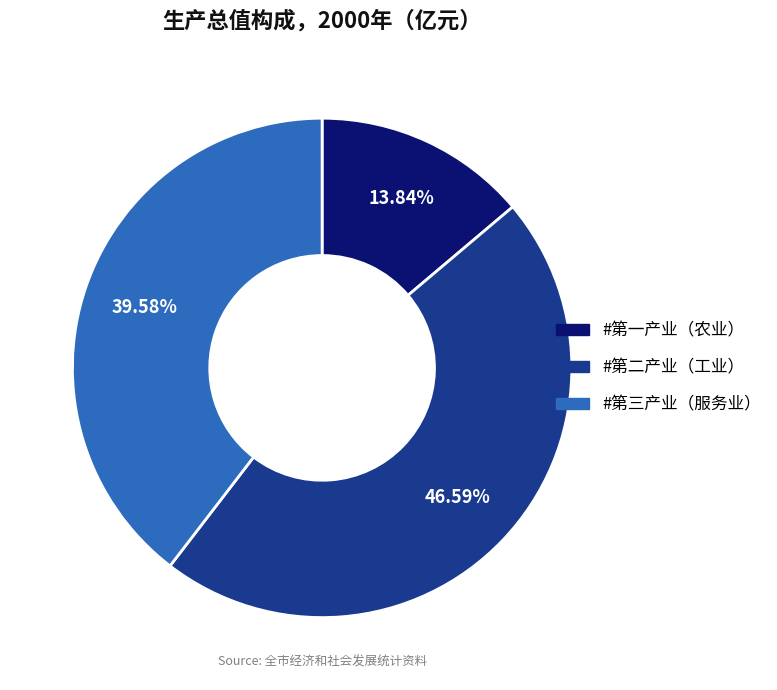

Is there a majority slice in this chart?

No